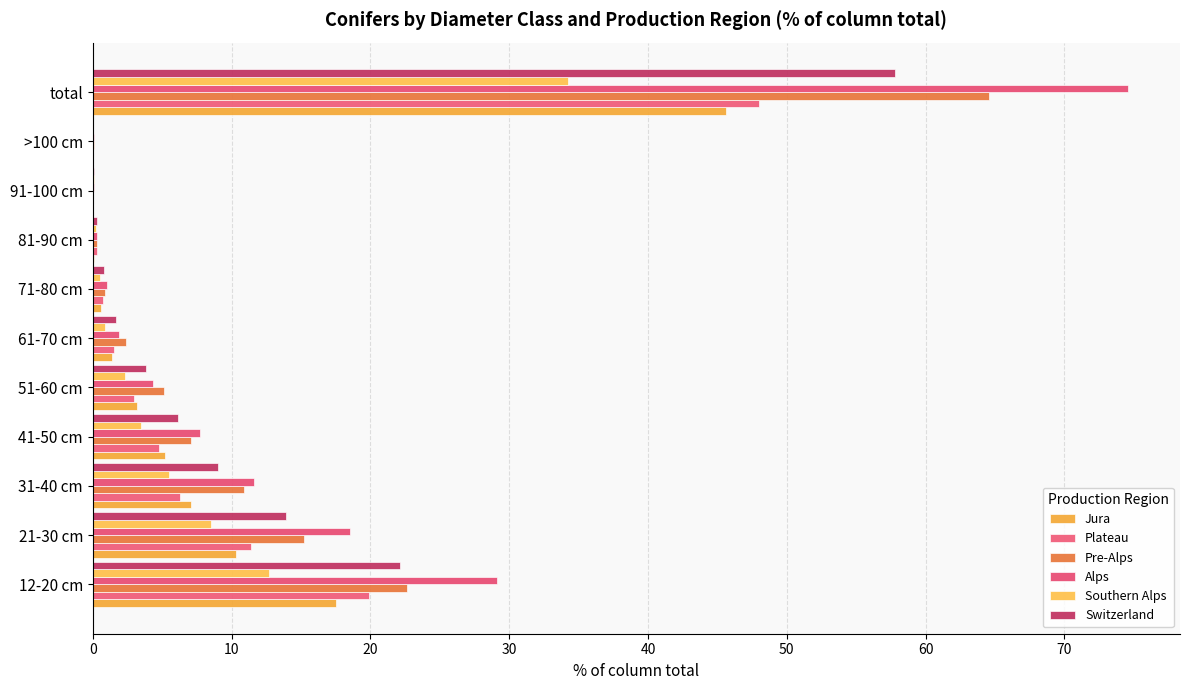

Which series has the largest range (max minus min)?

Alps